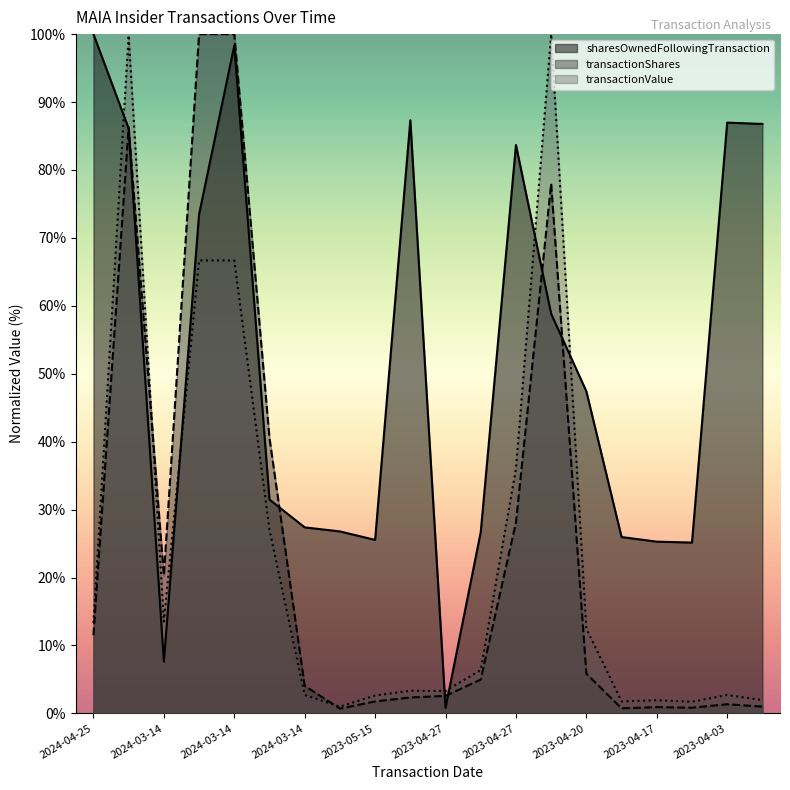

How many values in the sharesOwnedFollowingTransaction series exceed 47?

10